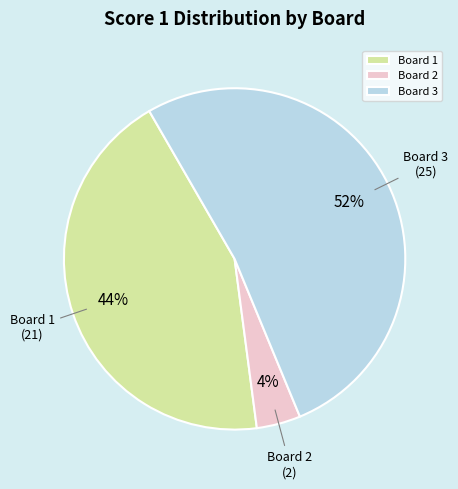

How many slices are in this pie chart?

3